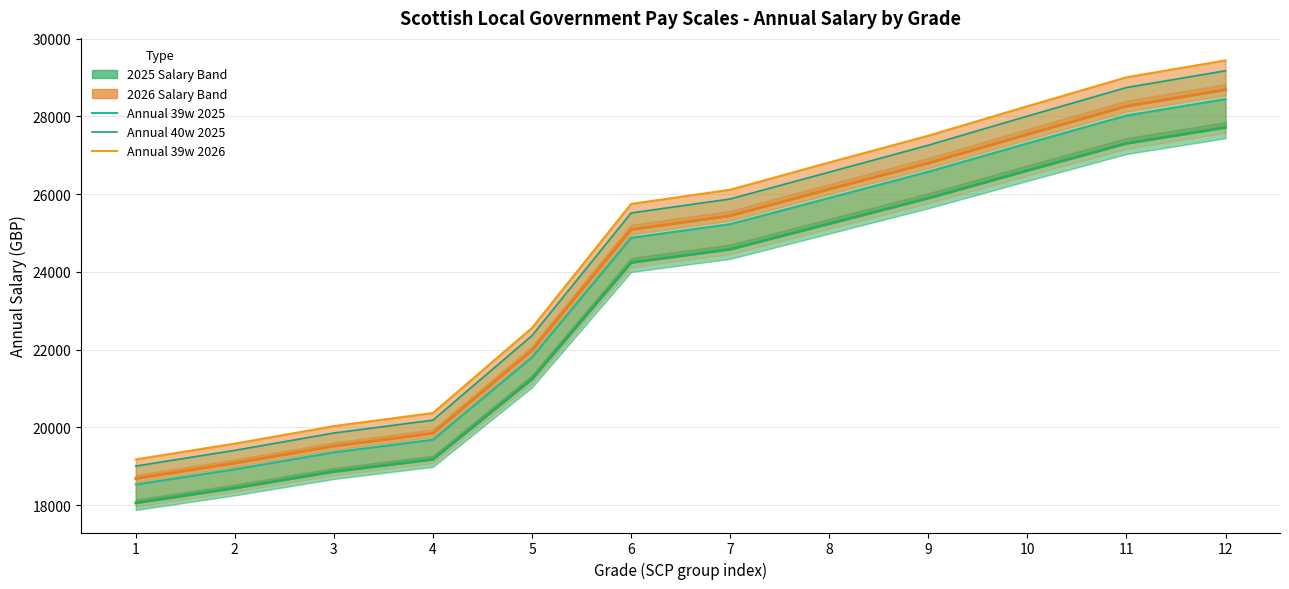

What is the value of the Annual 39w 2026 point at the 3rd from the left?

20036